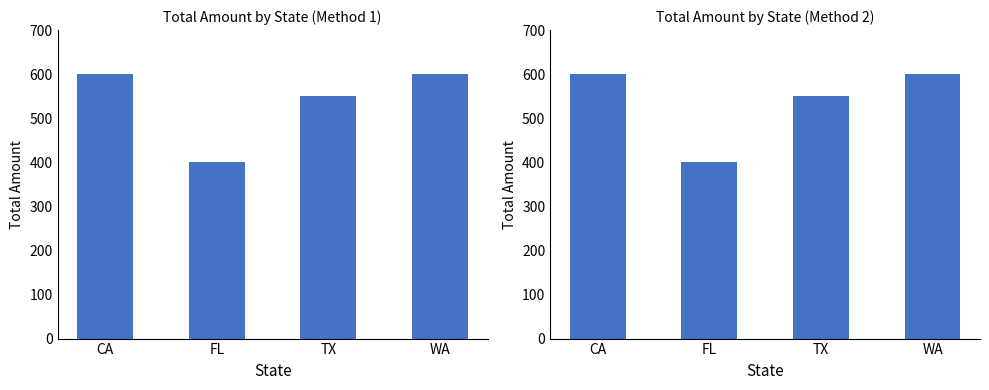

Which has a higher value, CA or TX?

CA